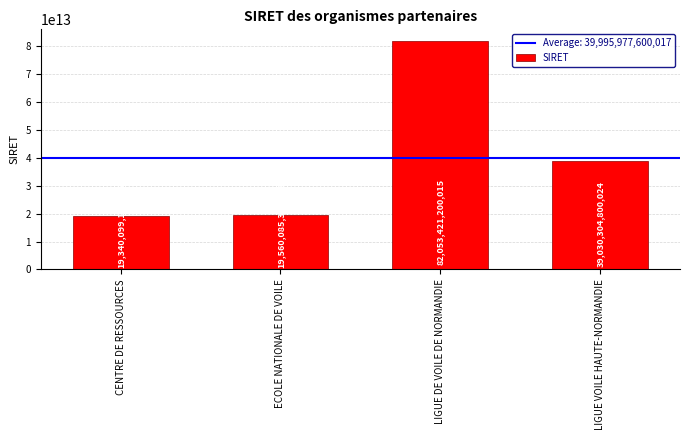

Which category has the lowest value across all series?

CENTRE DE RESSOURCES